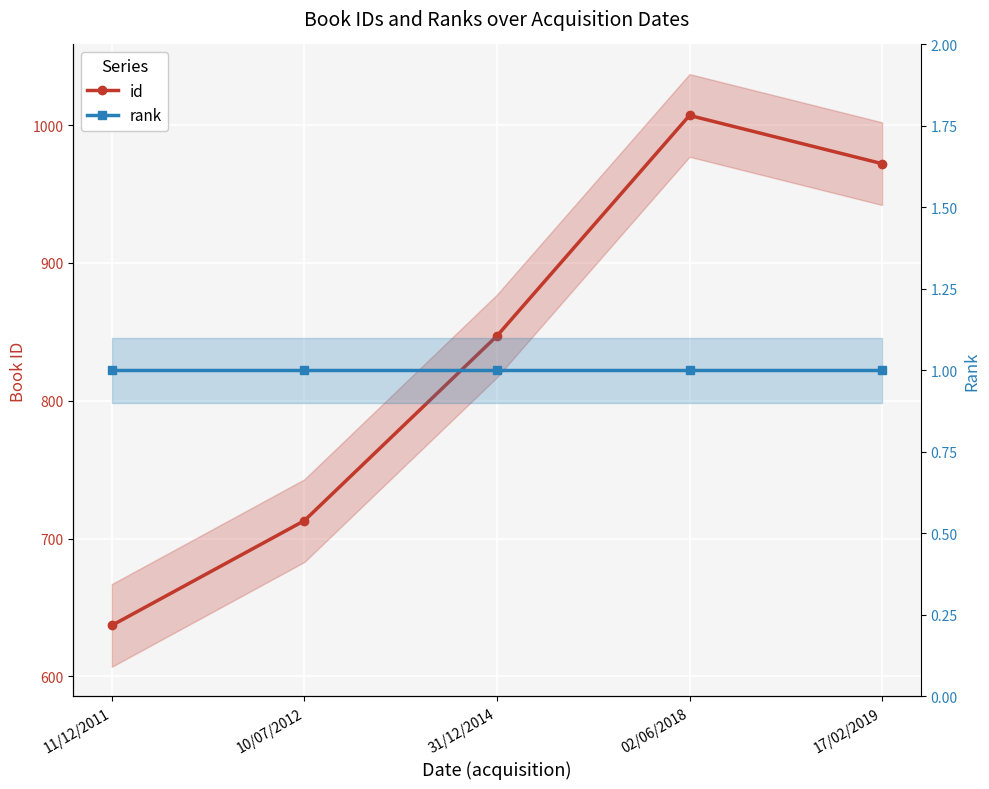

What position from the left is 17/02/2019?

5